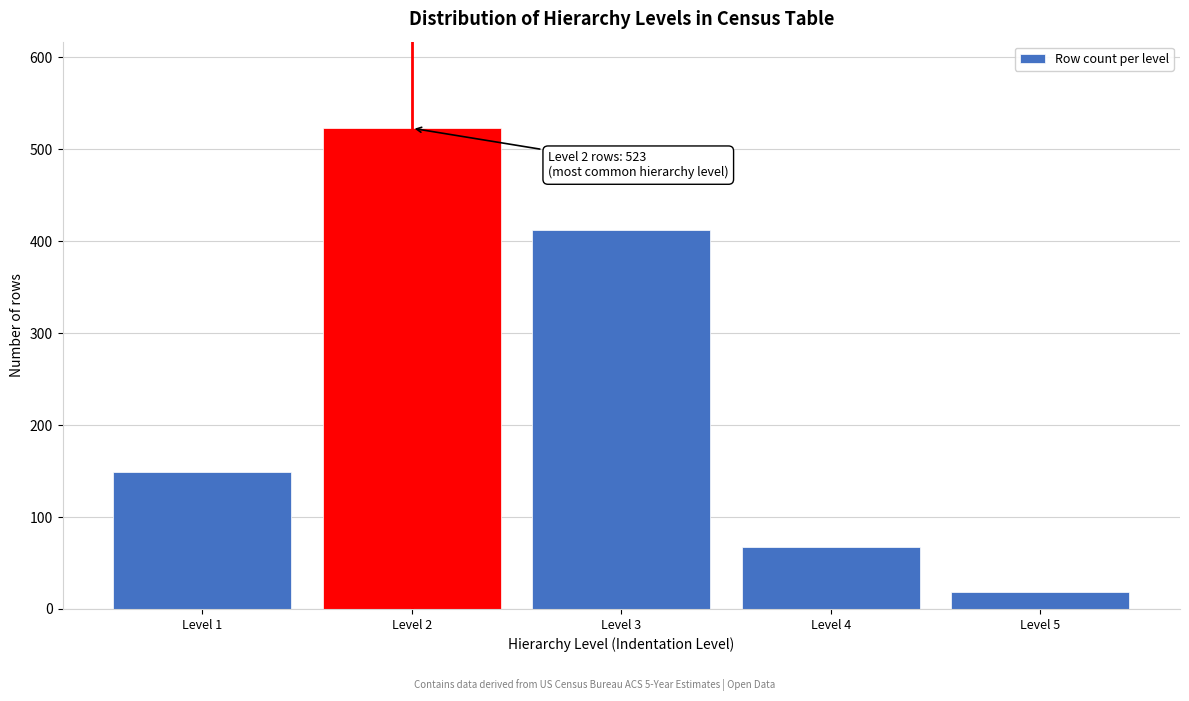

Reading right to left, list all the values displayed in this chart.

18	67	412	523	149